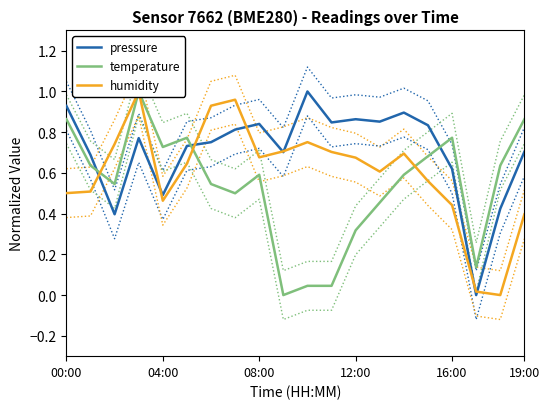

True or false: pressure and humidity intersect in this chart.

True